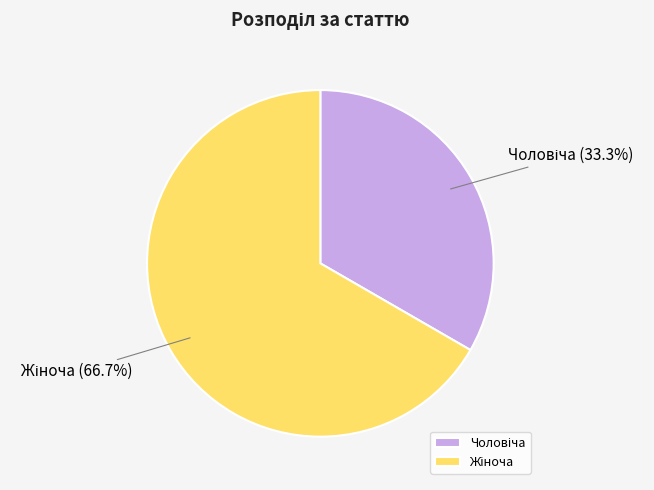

Is there a majority slice in this chart?

Yes